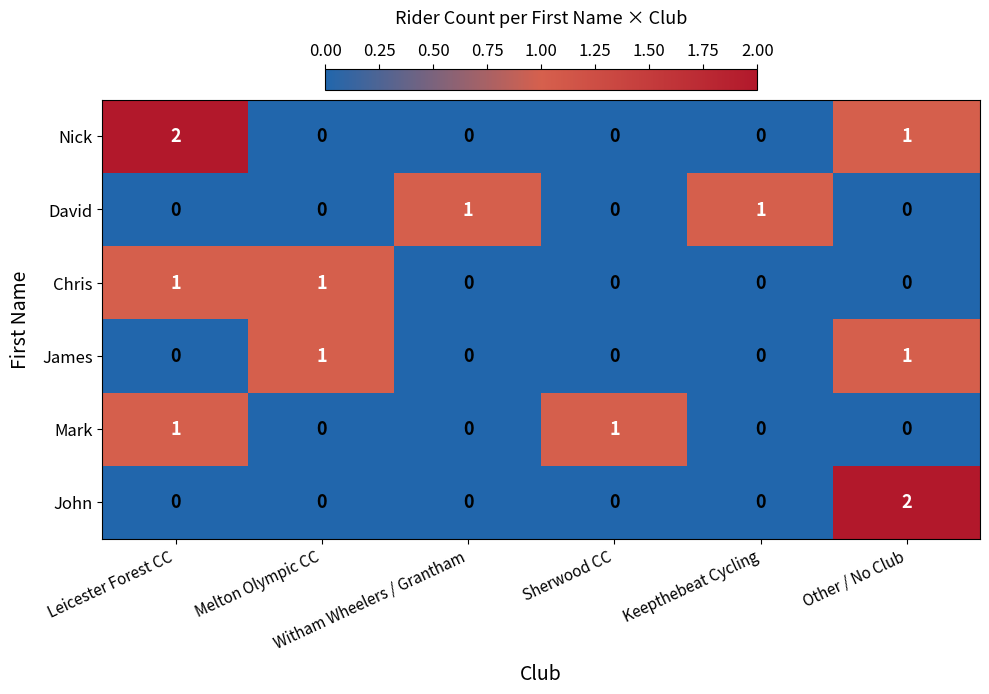

What is the sum of all Nick values?

3